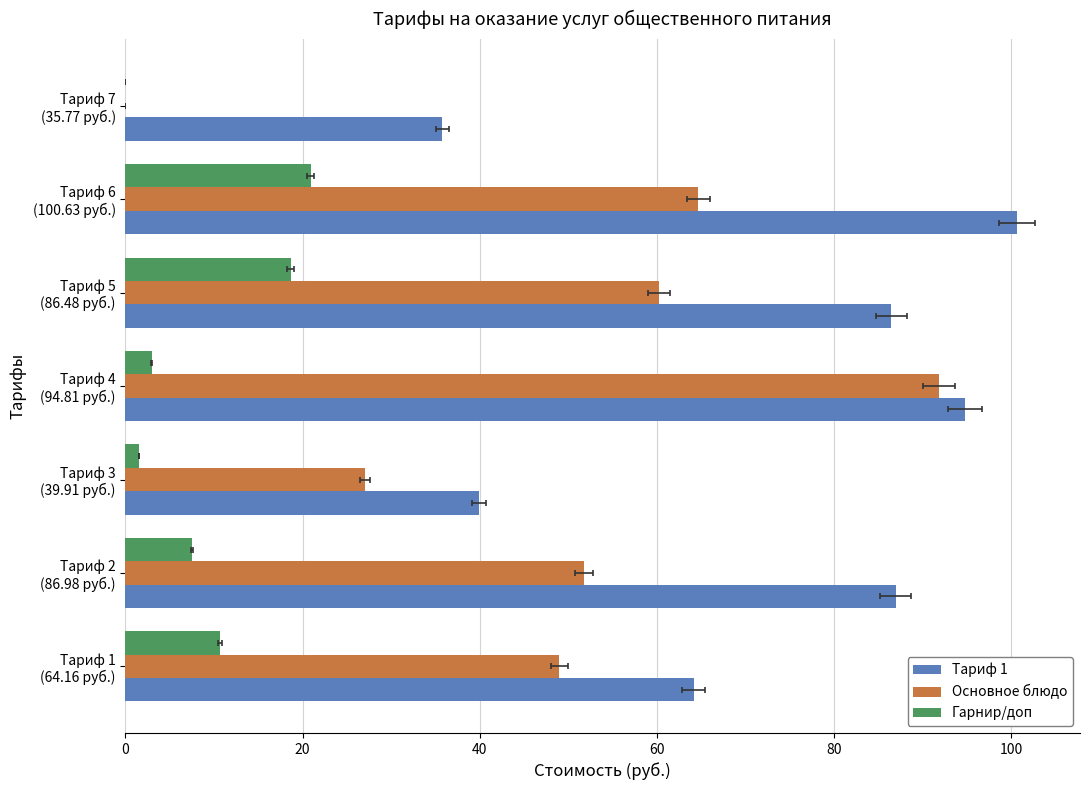

At how many categories does at least one series exceed 9?

7